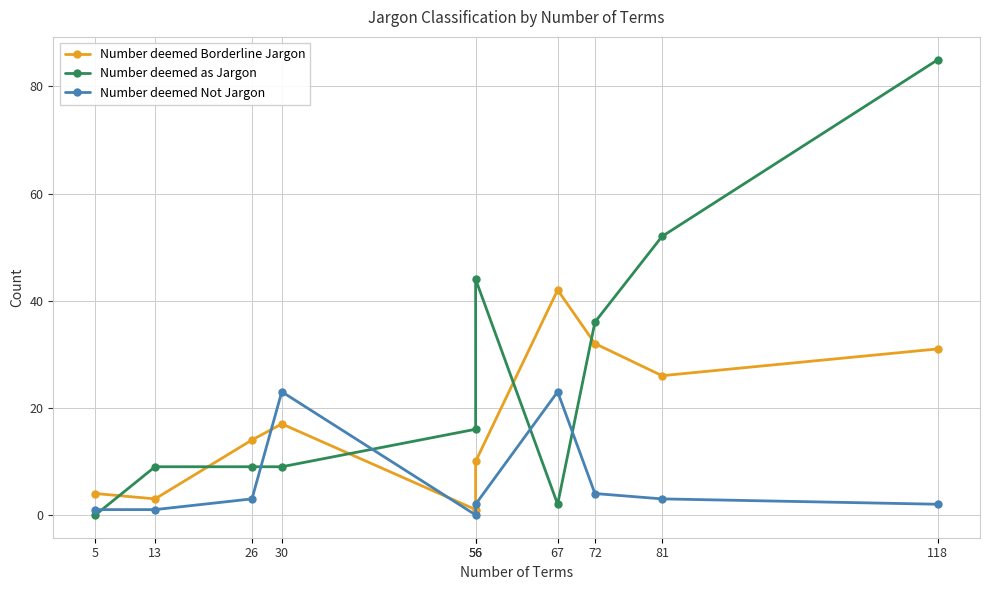

Where is Number deemed Borderline Jargon nearest to the value 21?

30